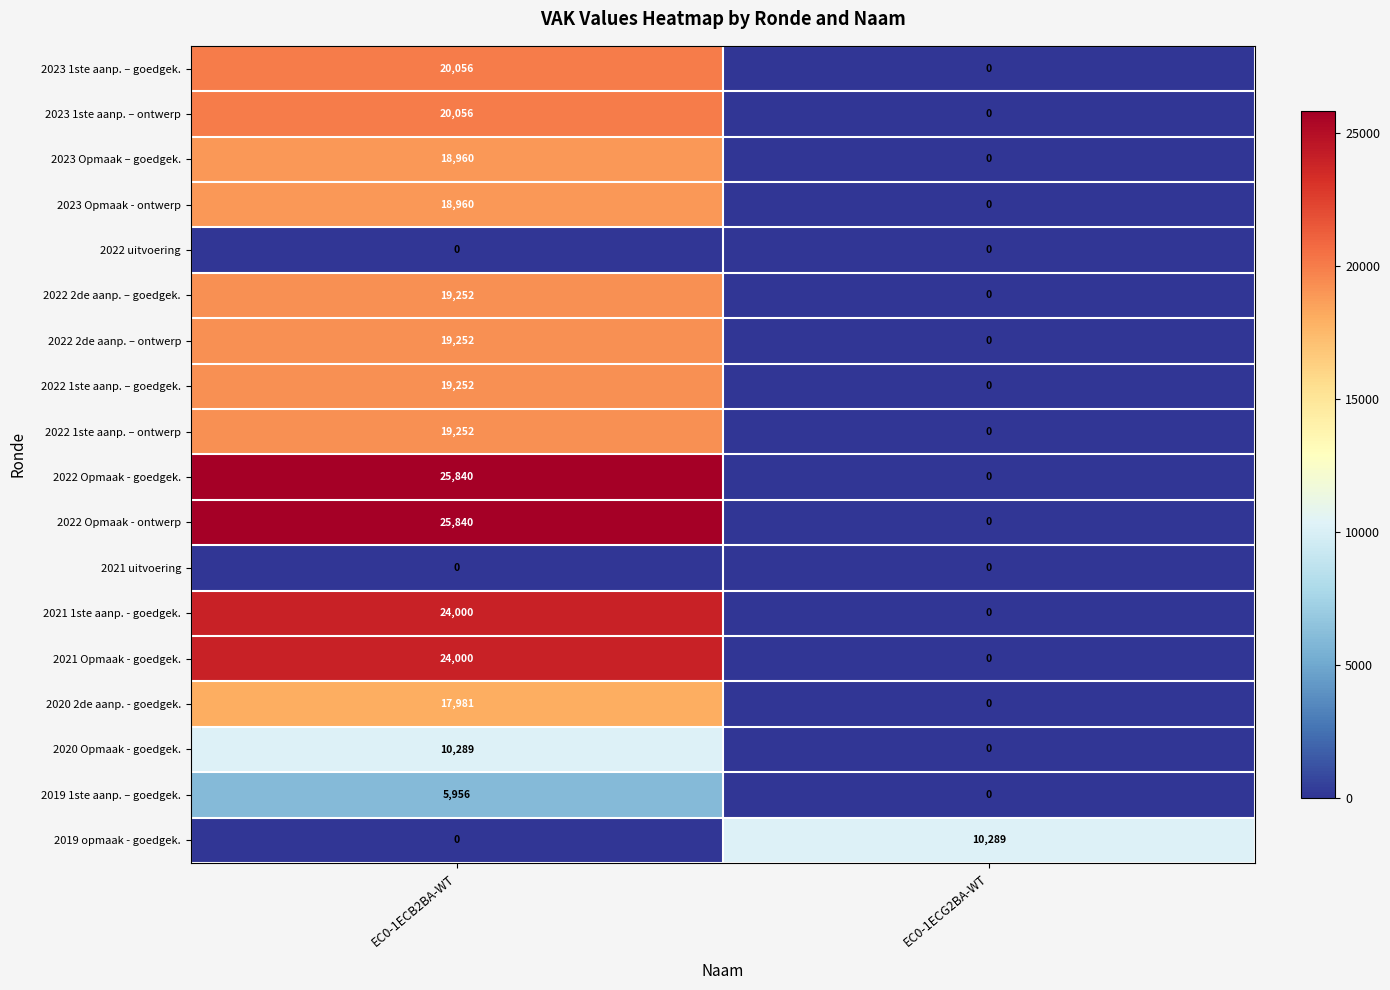

What is the spread (max minus min) of values at EC0-1ECB2BA-WT?

25840